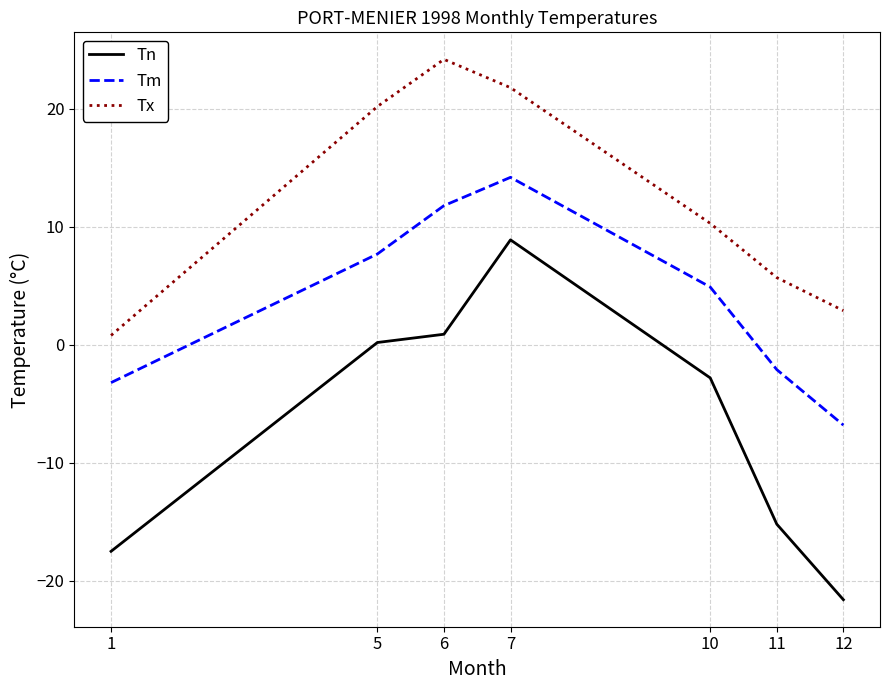

Reading left to right, list all the values displayed in this chart.

Tn: 1=-17.5	5=0.2	6=0.9	7=8.9	10=-2.8	11=-15.2	12=-21.6
Tm: 1=-3.2	5=7.7	6=11.8	7=14.2	10=4.9	11=-2.1	12=-6.8
Tx: 1=0.8	5=20.2	6=24.2	7=21.8	10=10.3	11=5.7	12=2.9